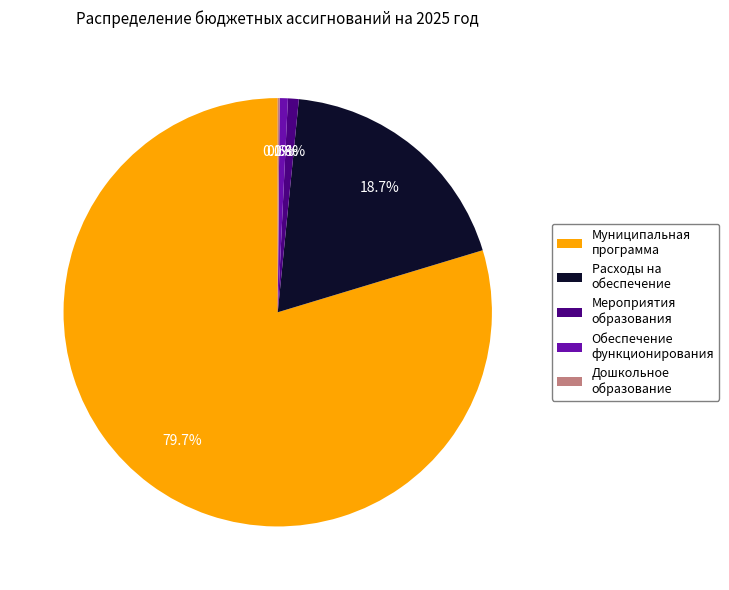

Which slice represents more than half of the pie?

Муниципальная программа